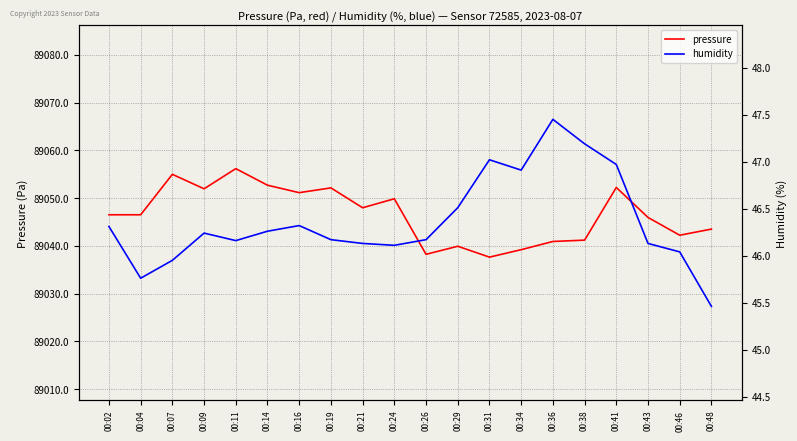

What are all the series names shown in the legend?

pressure, humidity